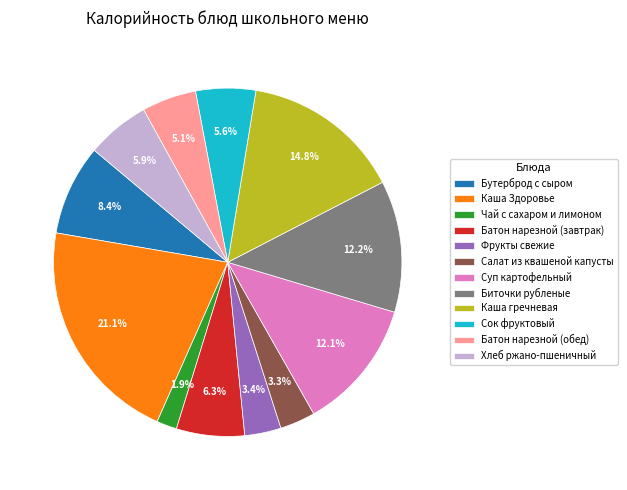

Count the number of slices in the pie.

12